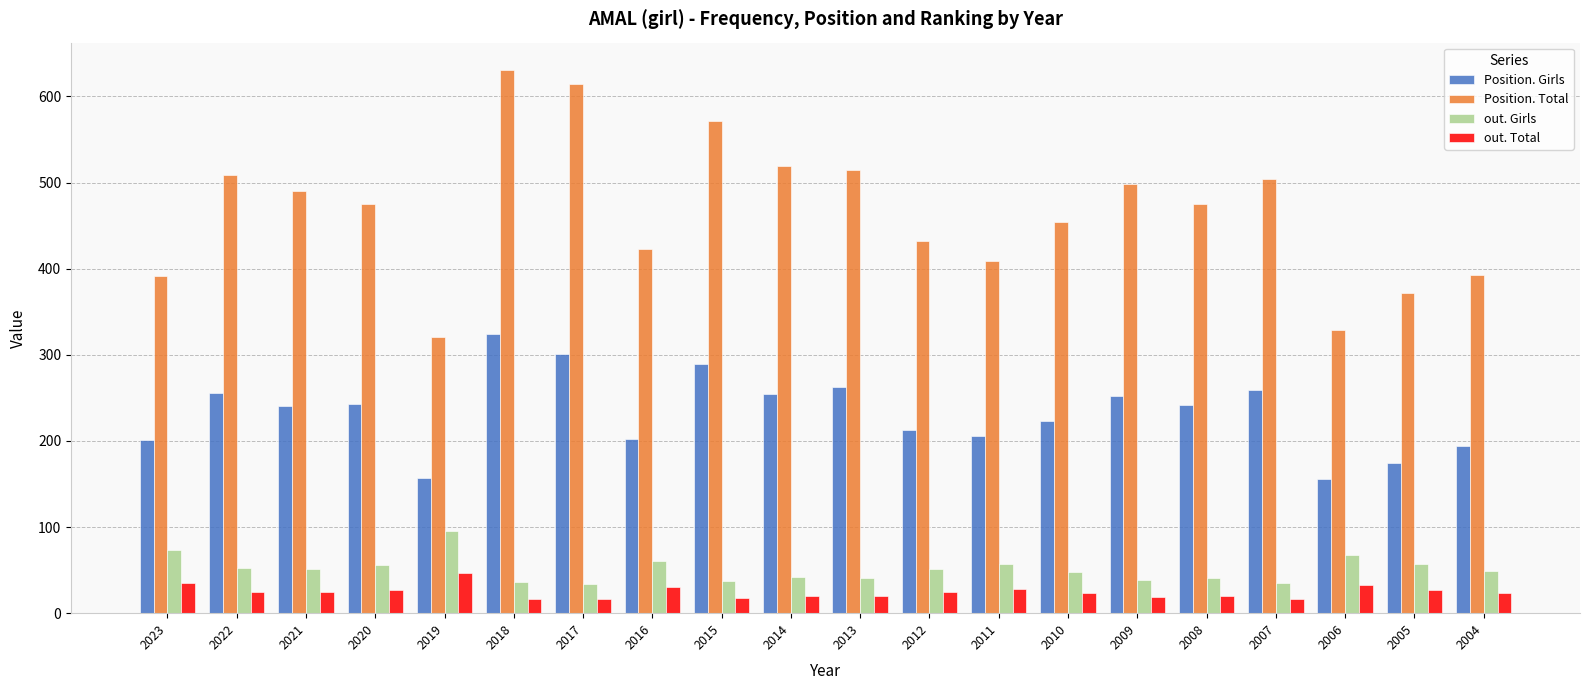

Is it true that out. Total equals 28 at 2011?

True